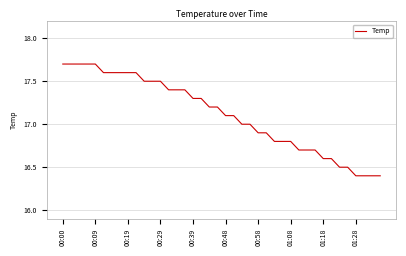

What is the smallest value displayed?

16.4